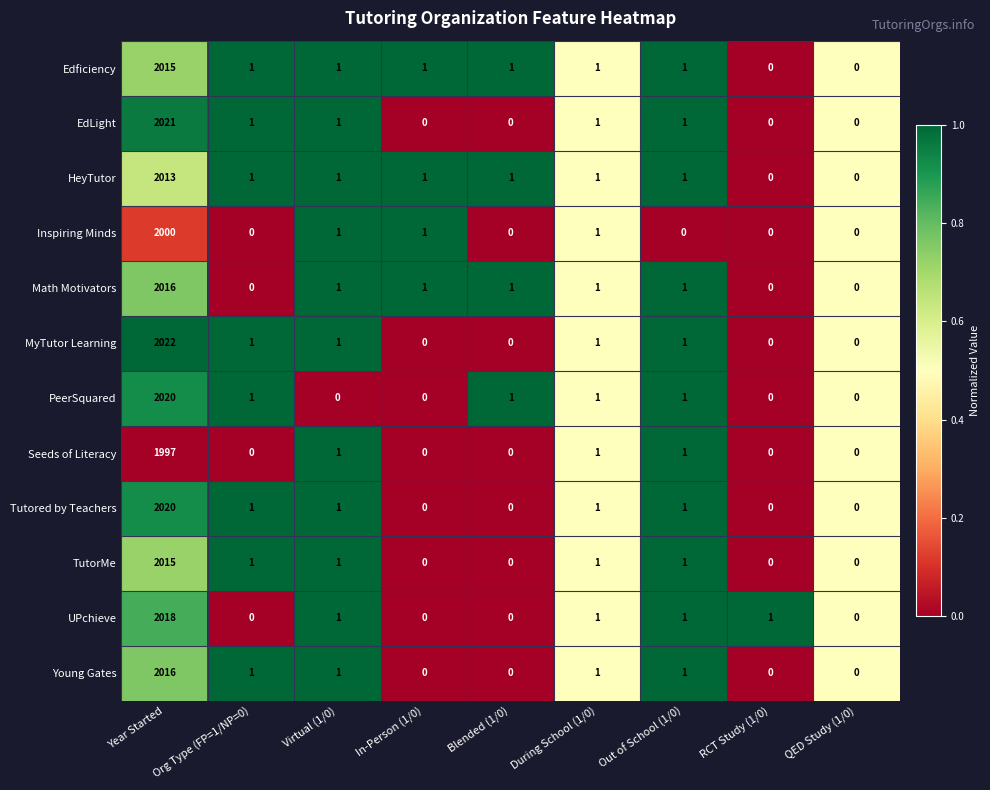

What is the maximum value shown in the chart?

2022